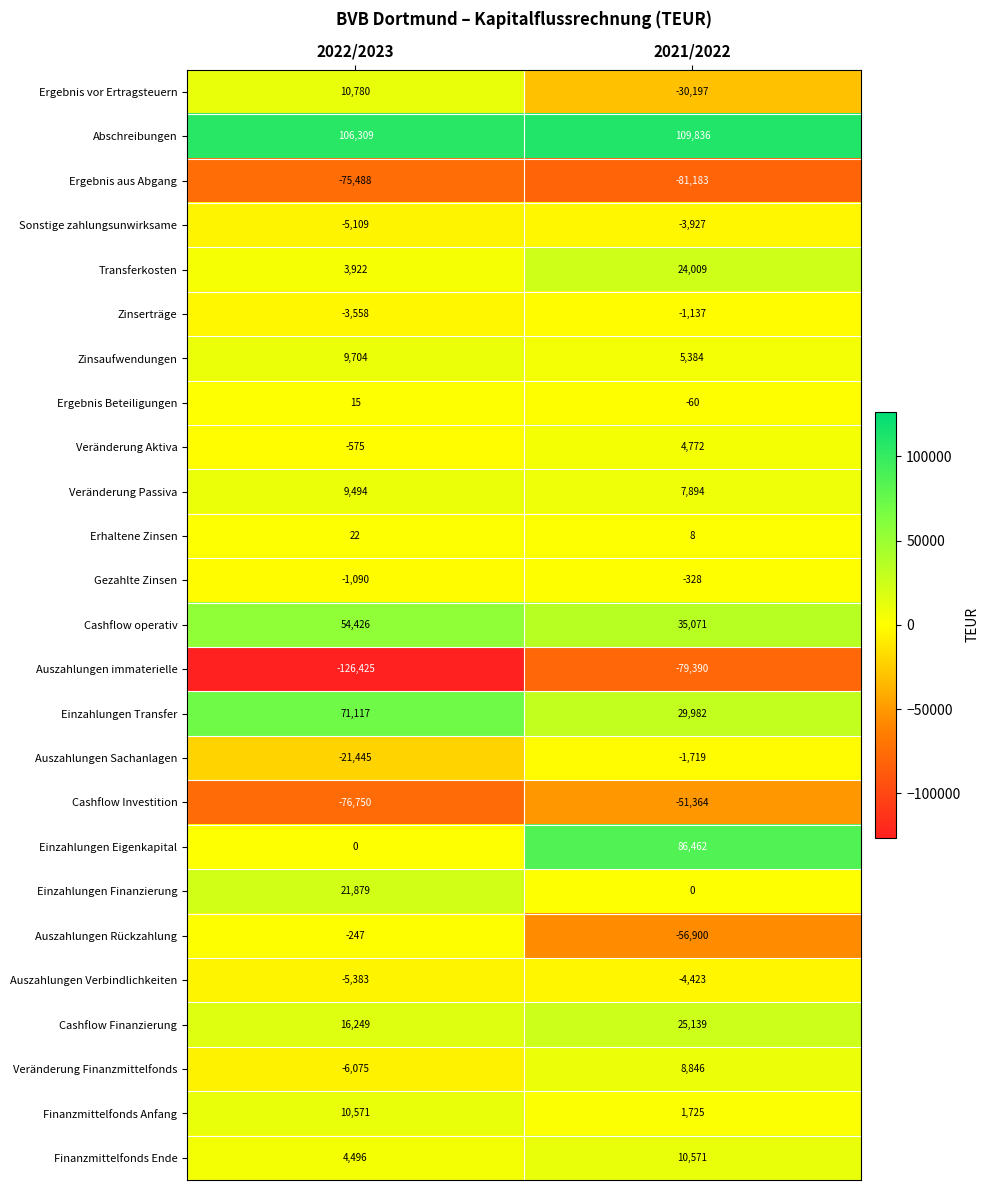

What is the lowest value of the Erhaltene Zinsen series?

8